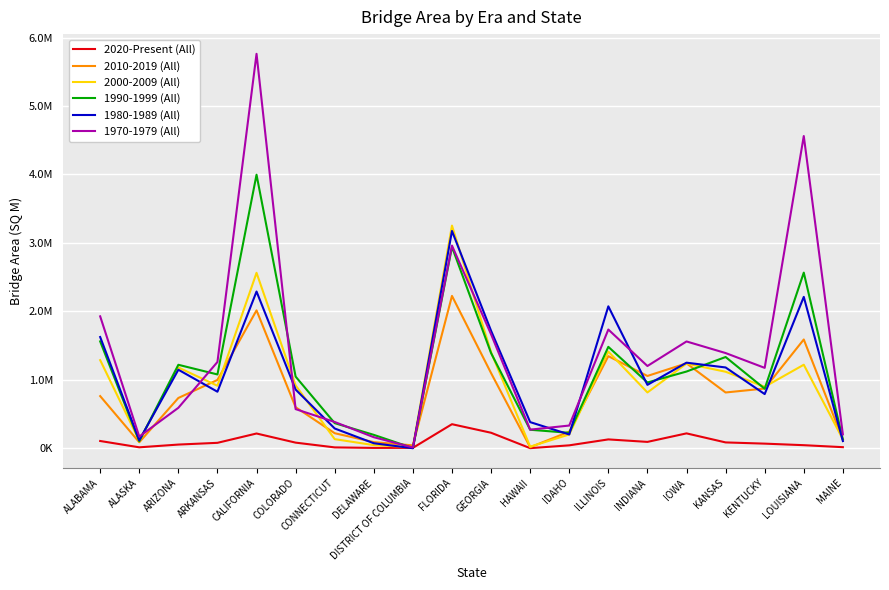

Between ALABAMA and FLORIDA, which is larger?

FLORIDA